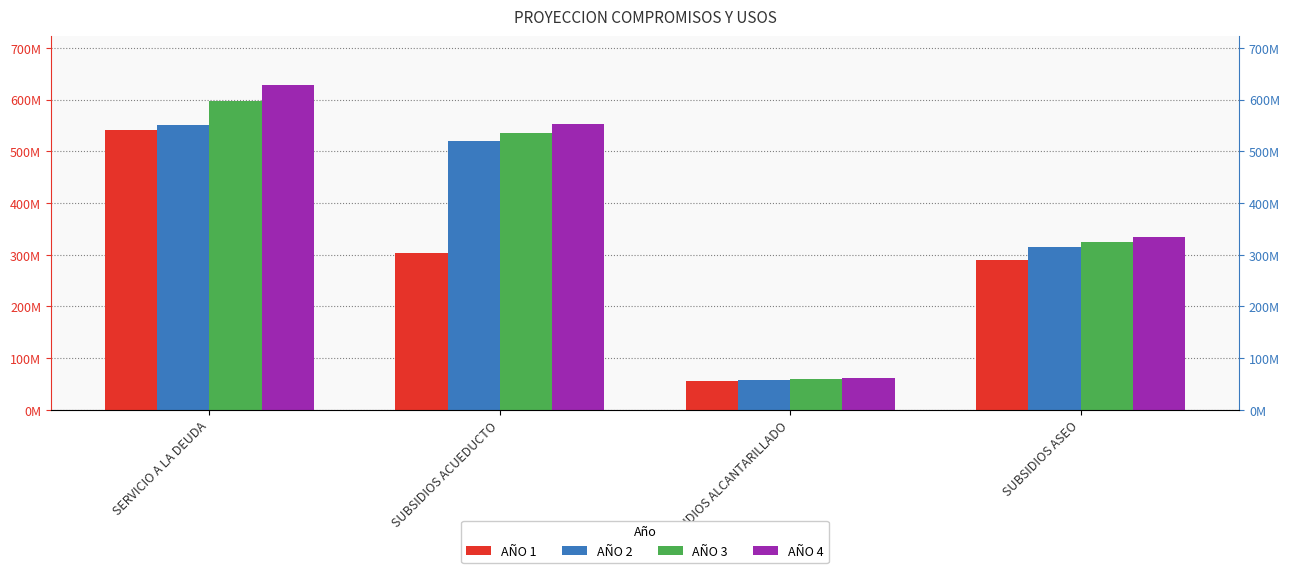

What is the difference between the AÑO 4 values at SERVICIO A LA DEUDA and SUBSIDIOS ACUEDUCTO?

76550919